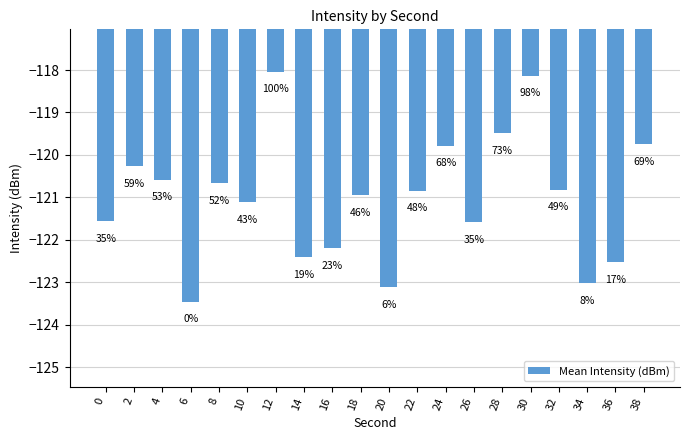

How many bars are there in total?

20